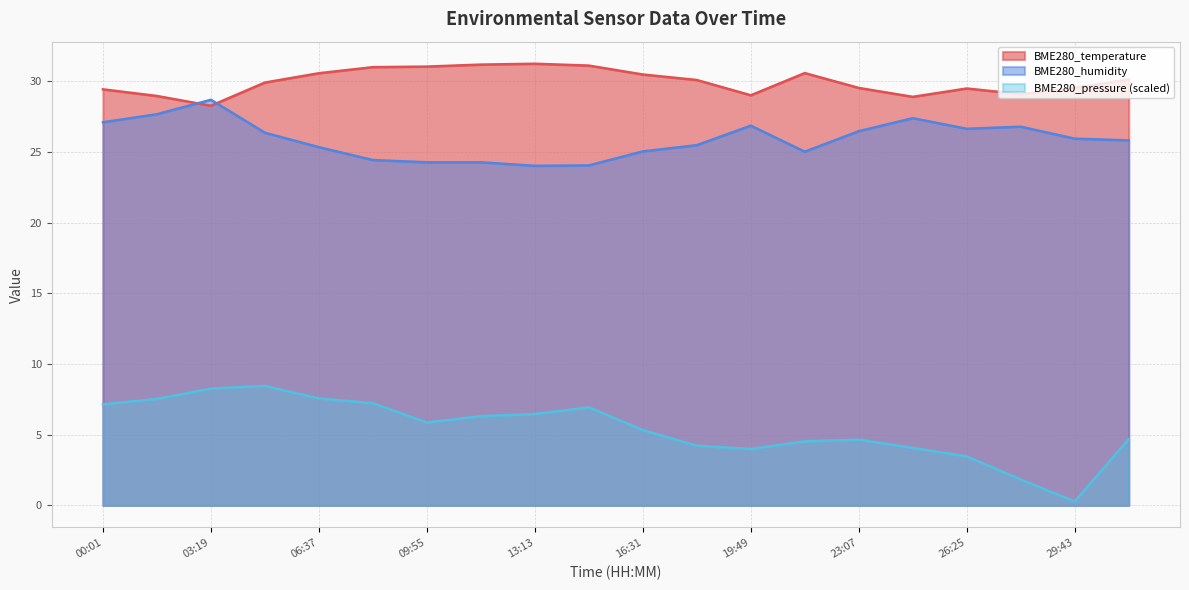

How many values in the BME280_temperature series are below 30?

10